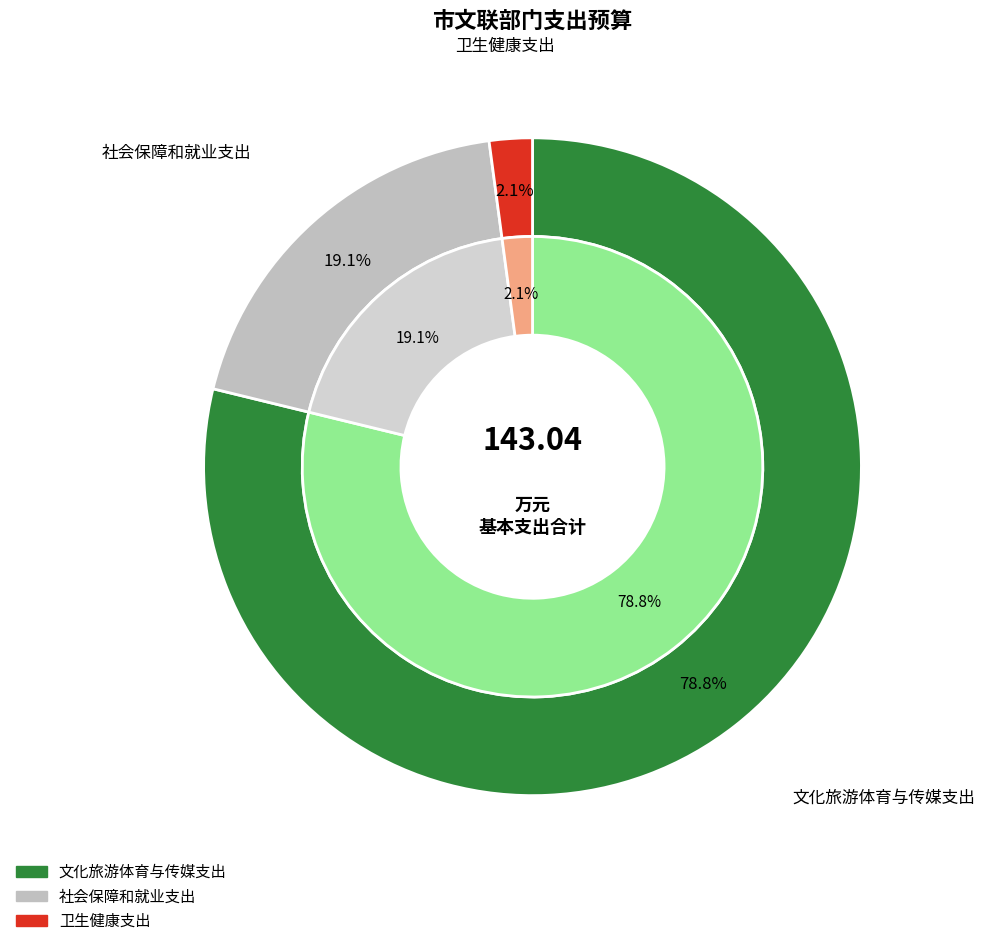

Approximately how many times larger is the value at 社会保障和就业支出 compared to 卫生健康支出?

9.0